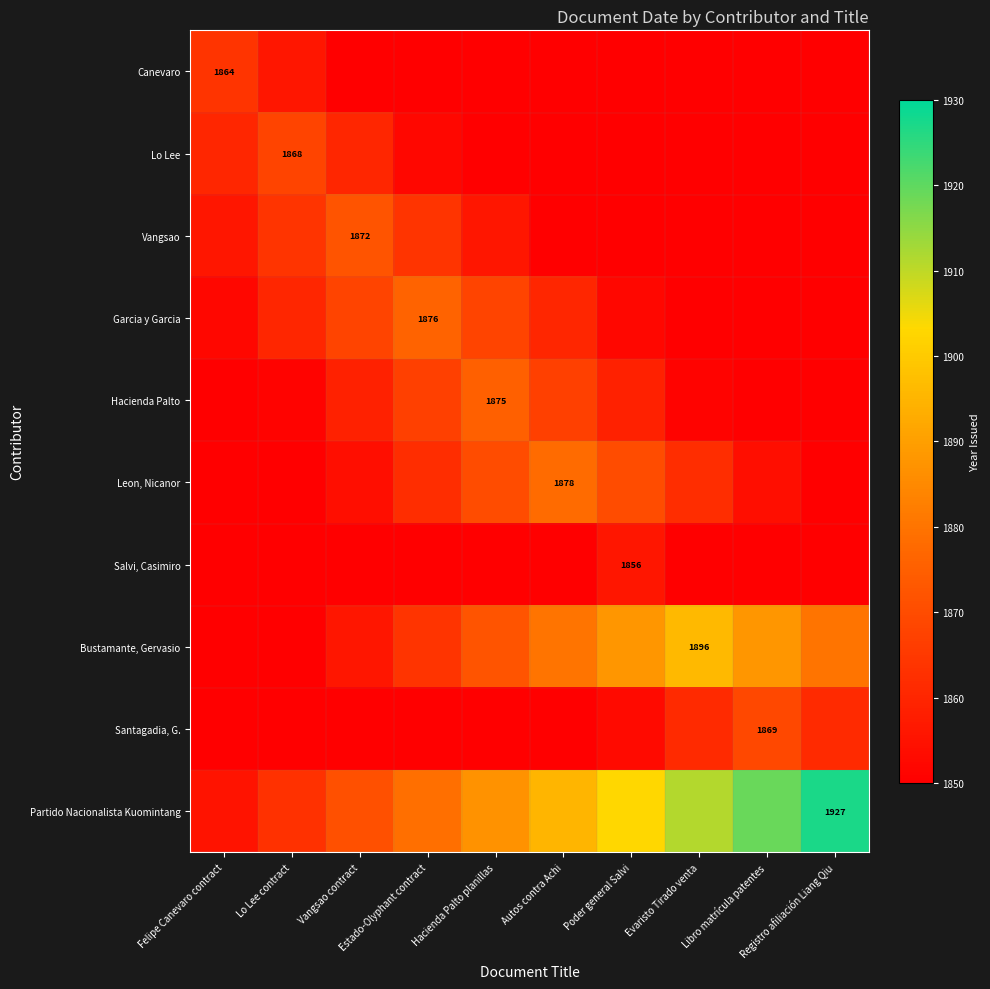

The value of Canevaro at Estado-Olyphant contract is 1850. True or false?

True